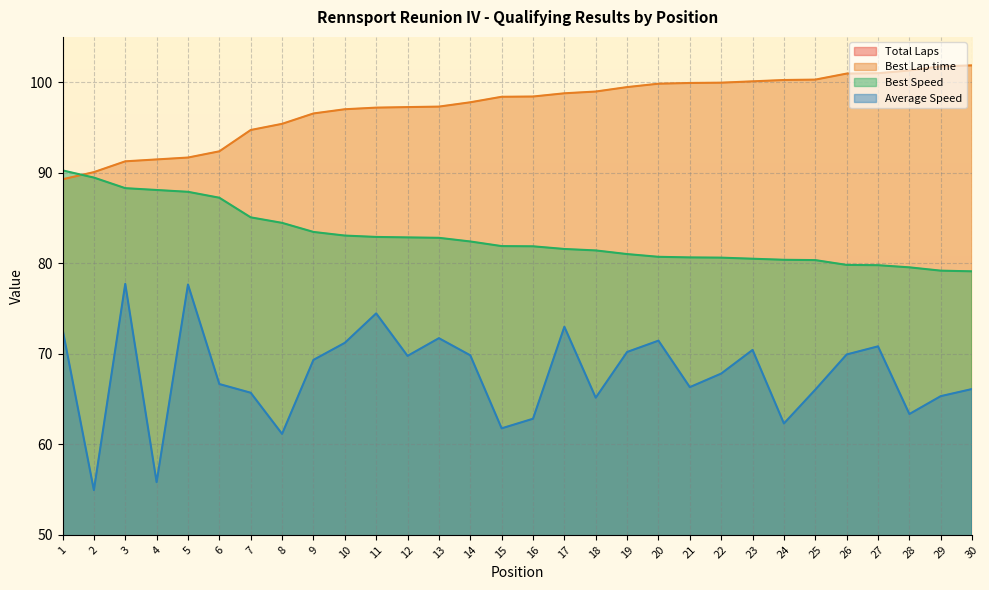

Is it true that Total Laps equals 6.0 at 18?

True